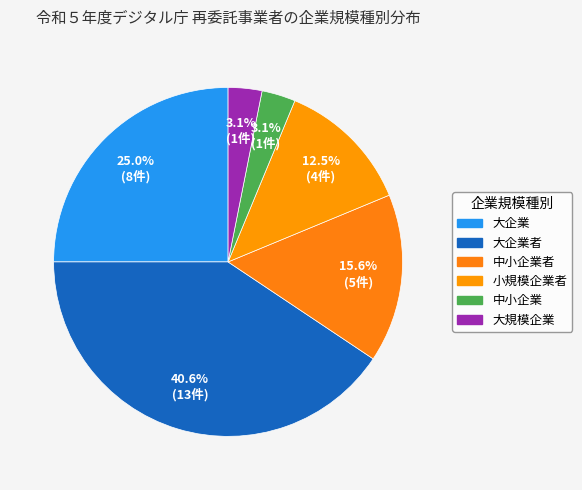

Which slice is the largest?

大企業者